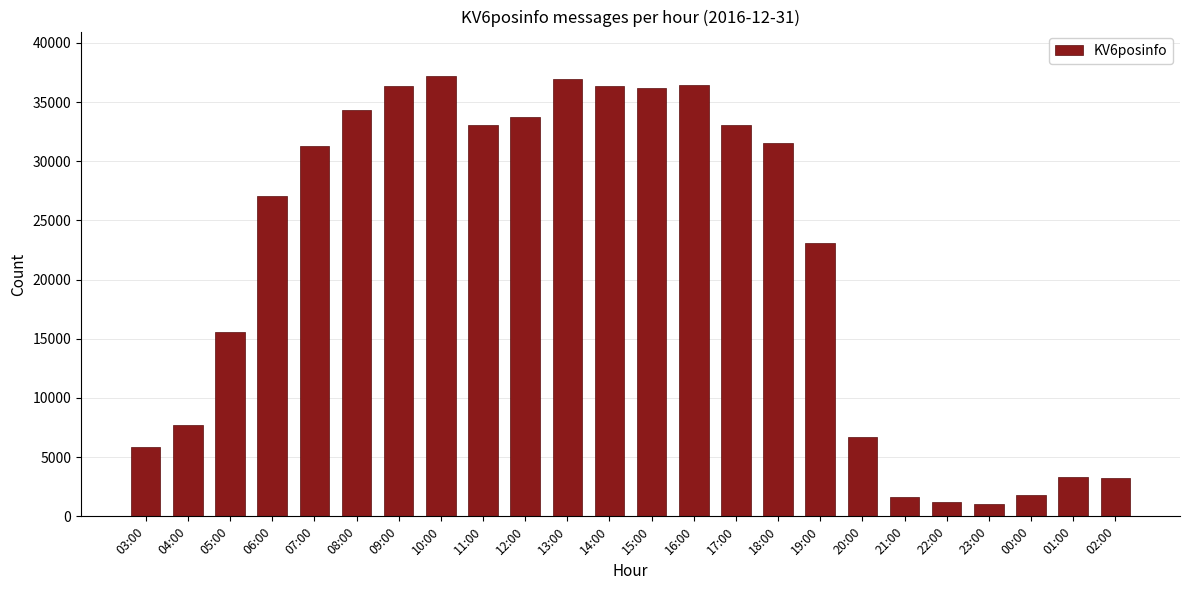

The value at 20:00 is 6672. True or false?

True